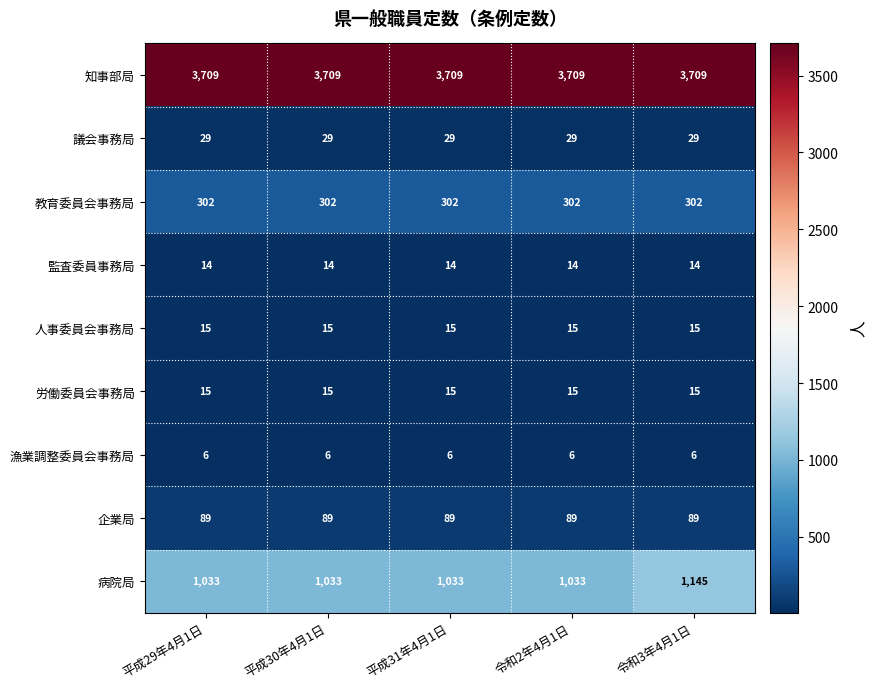

What is the average value of the 人事委員会事務局 series?

15